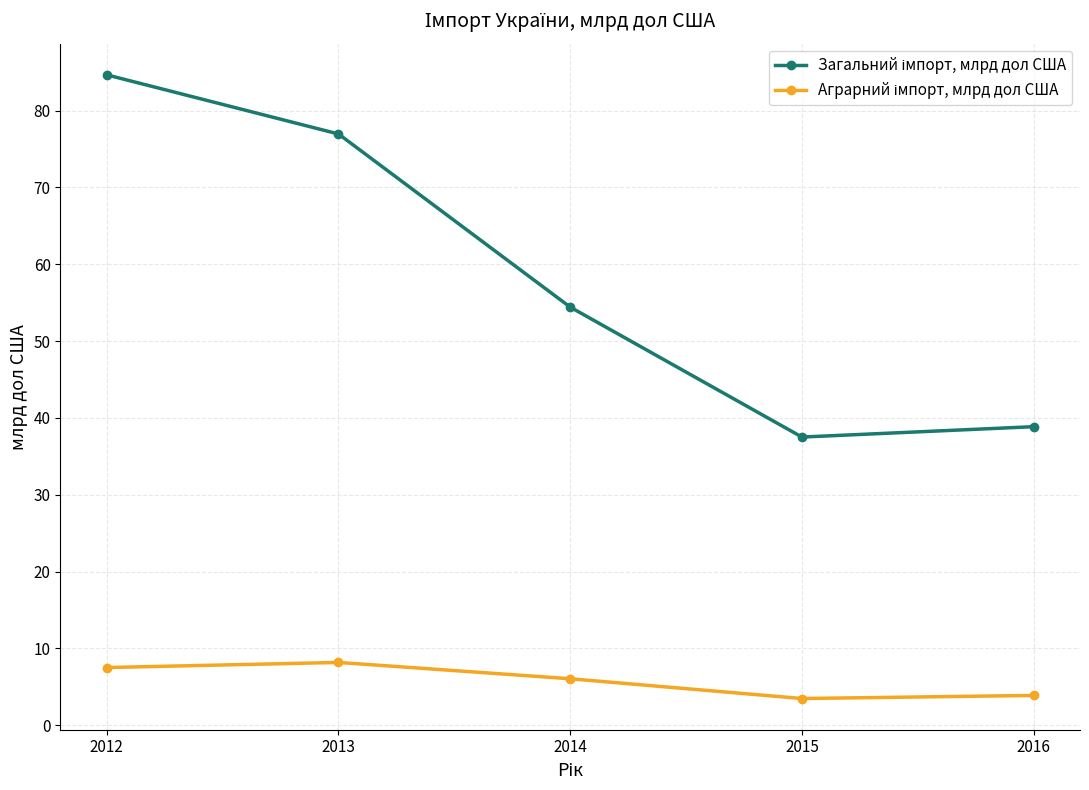

Does the chart display data point markers on the line(s)?

Yes